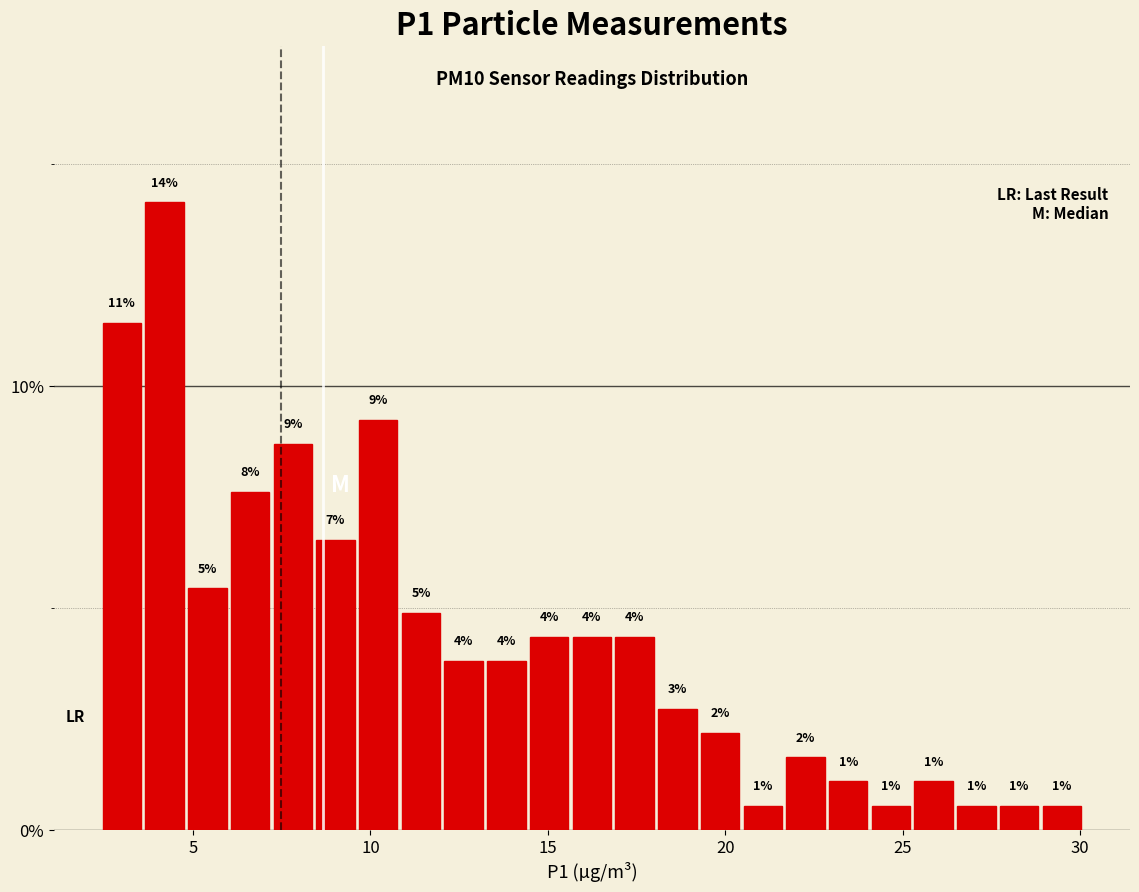

Read against the x-axis, roughly where is the centre of the tallest bar?

4.0